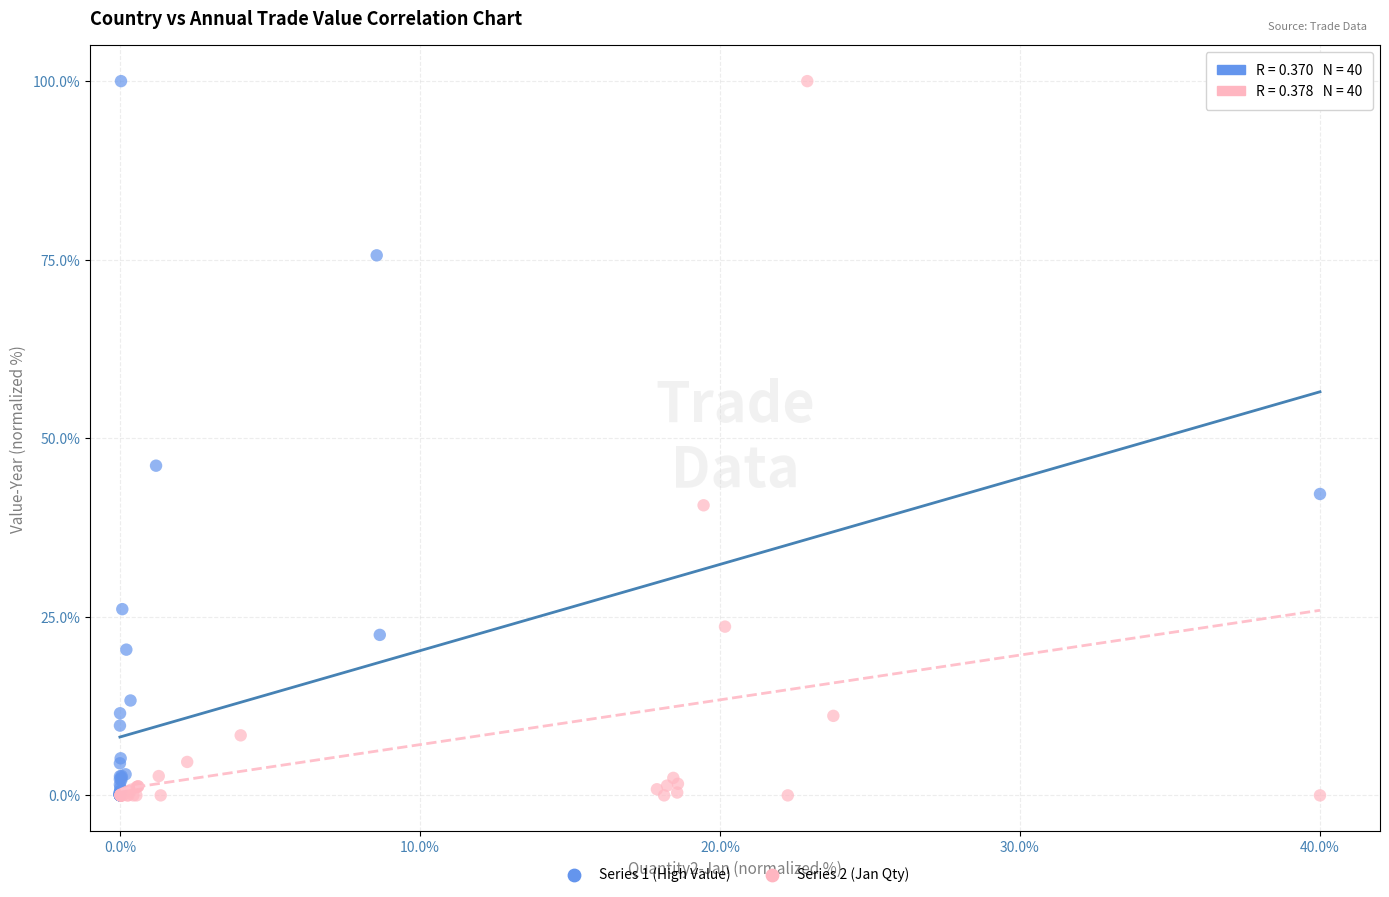

What are all the series names shown in the legend?

Series 1 (High Value), Series 2 (Jan Qty)